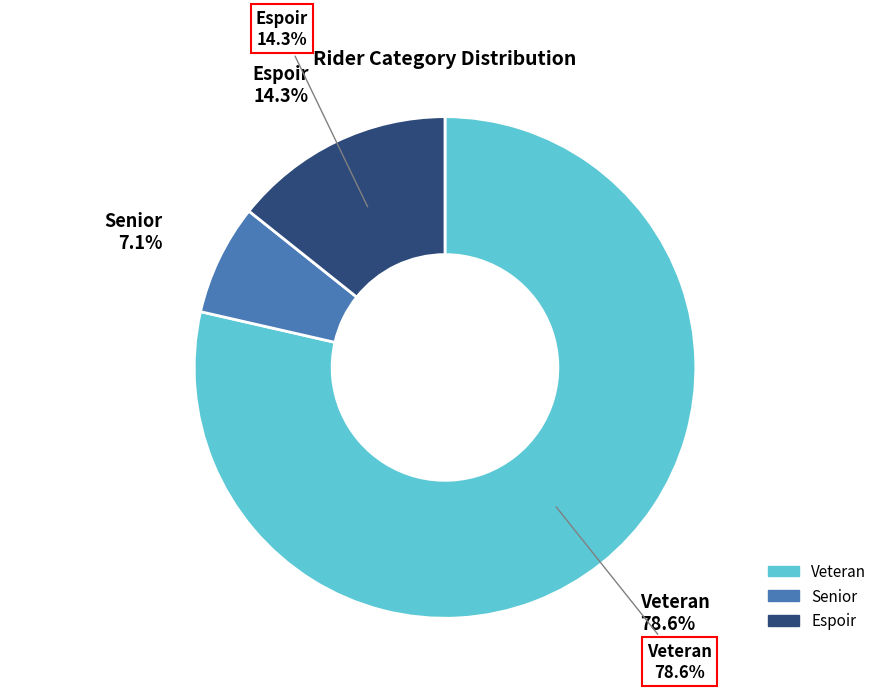

What percentage is the Veteran slice, to the nearest percent?

79%